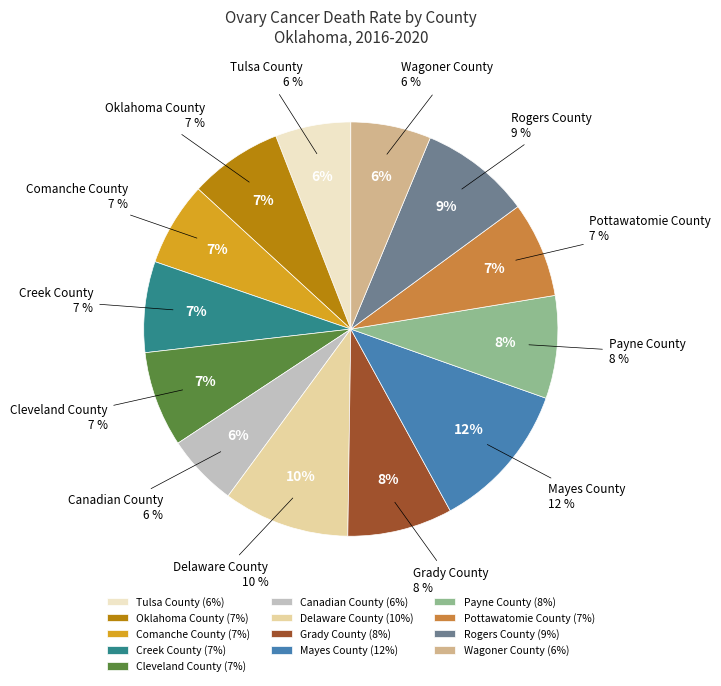

Count the number of slices in the pie.

13